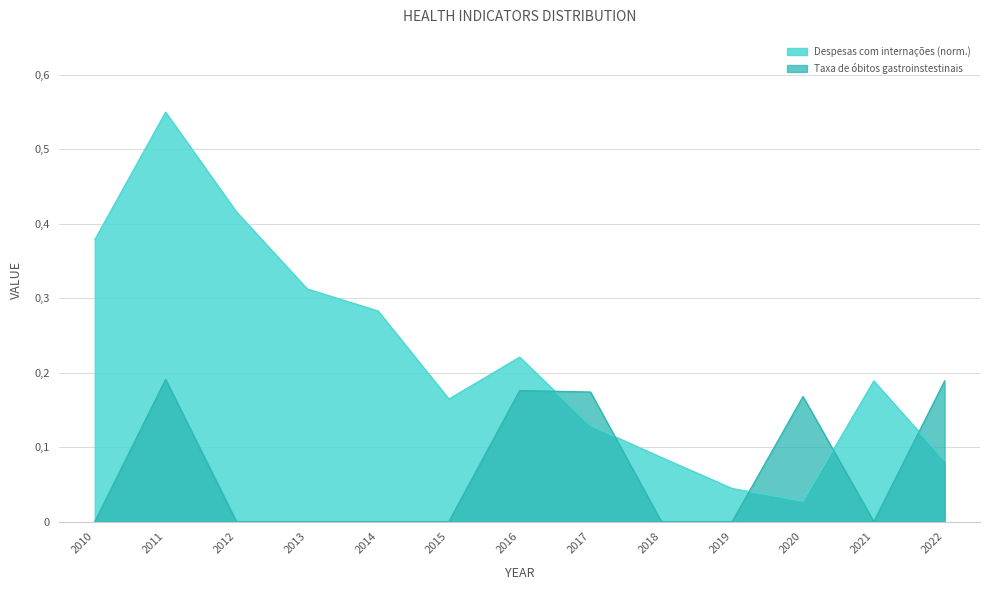

Which category has the lowest value in the Taxa de óbitos por doenças gastroinstestinais series?

2010